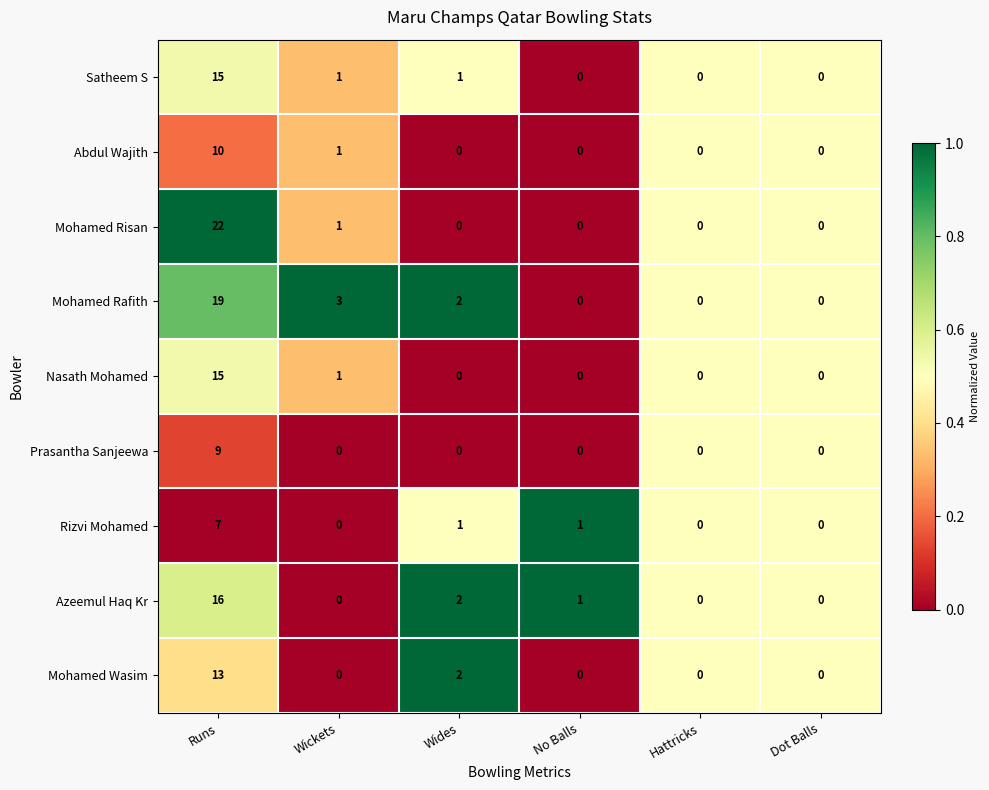

How many distinct data groups are displayed?

9